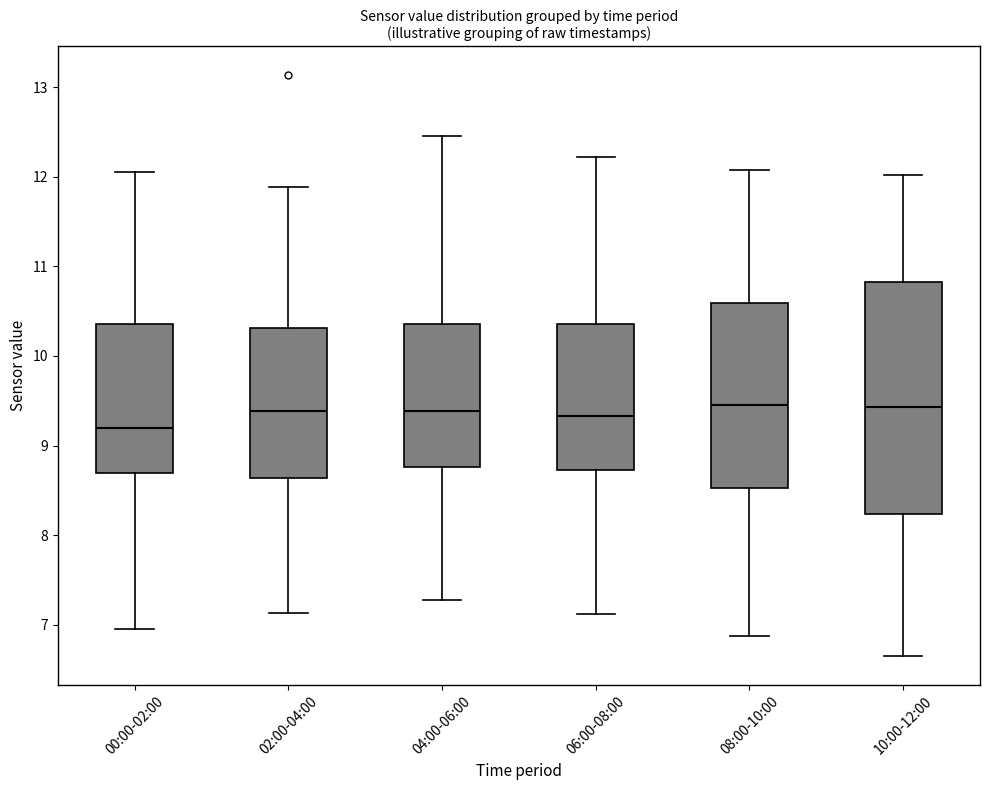

Where does the lower whisker of the box for 00:00-02:00 end on the y-axis? The values are not printed on the chart, so give them approximately, as read against the axis.

7.0